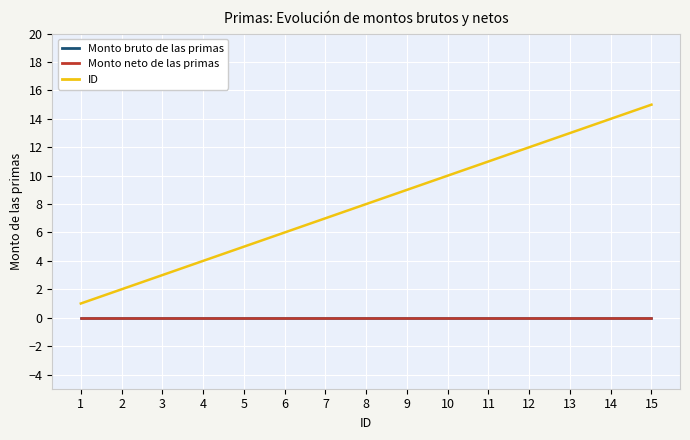

How many lines are shown in the chart?

3